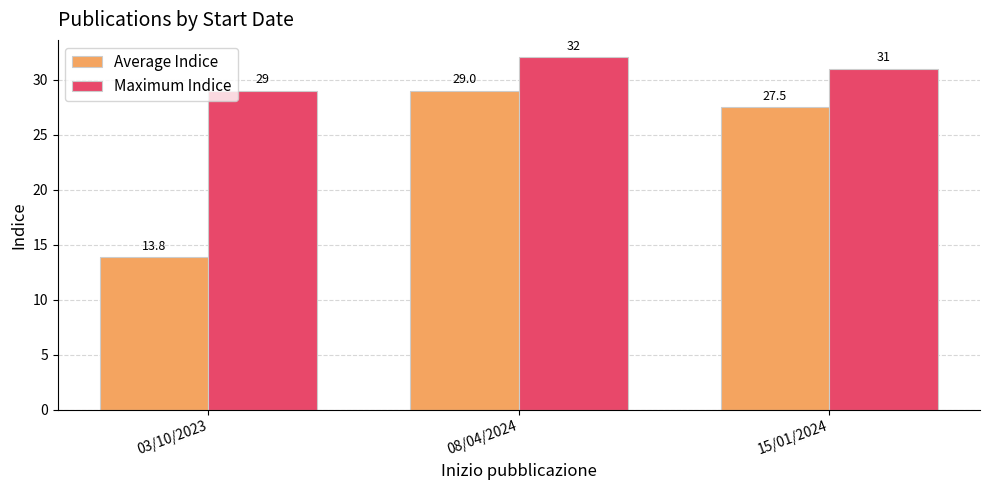

True or false: Average Indice has a value of 13.6 at 15/01/2024.

False